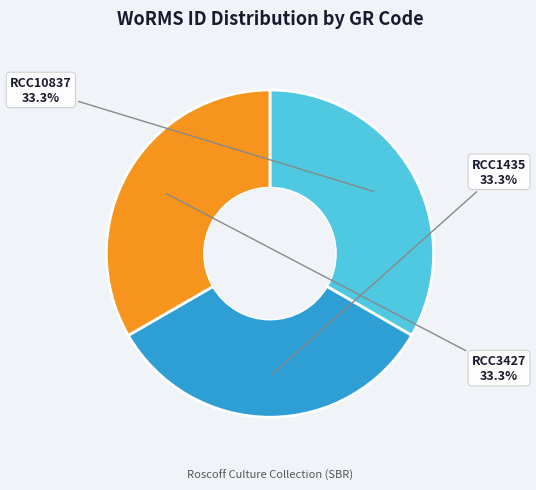

Is RCC10837 the majority of the pie?

No